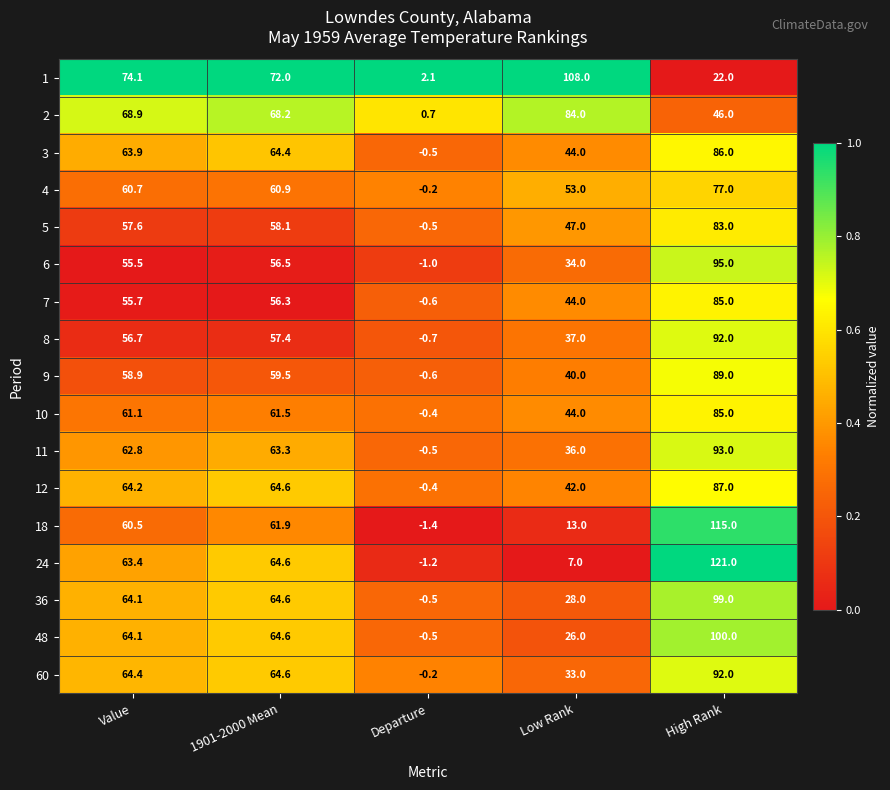

What is the difference between the second highest and minimum values in the 8 series?

58.1